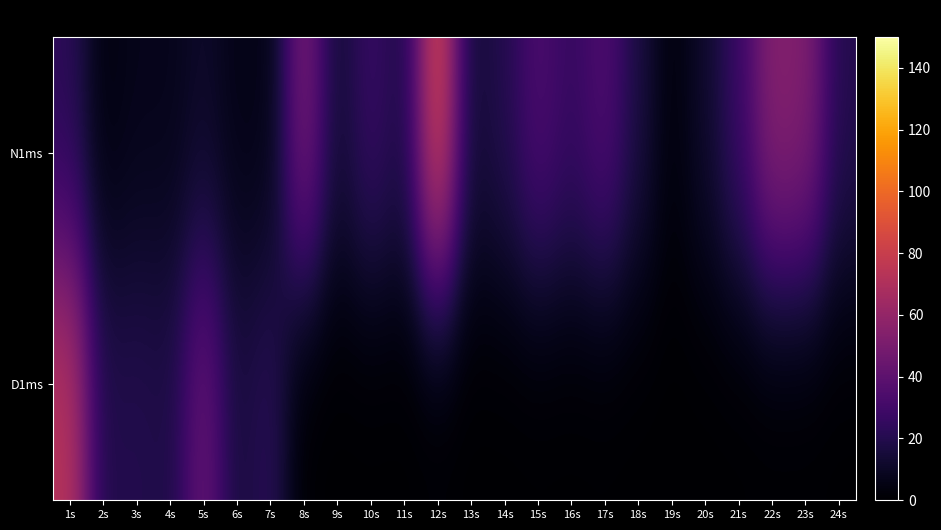

How many distinct data groups are displayed?

2